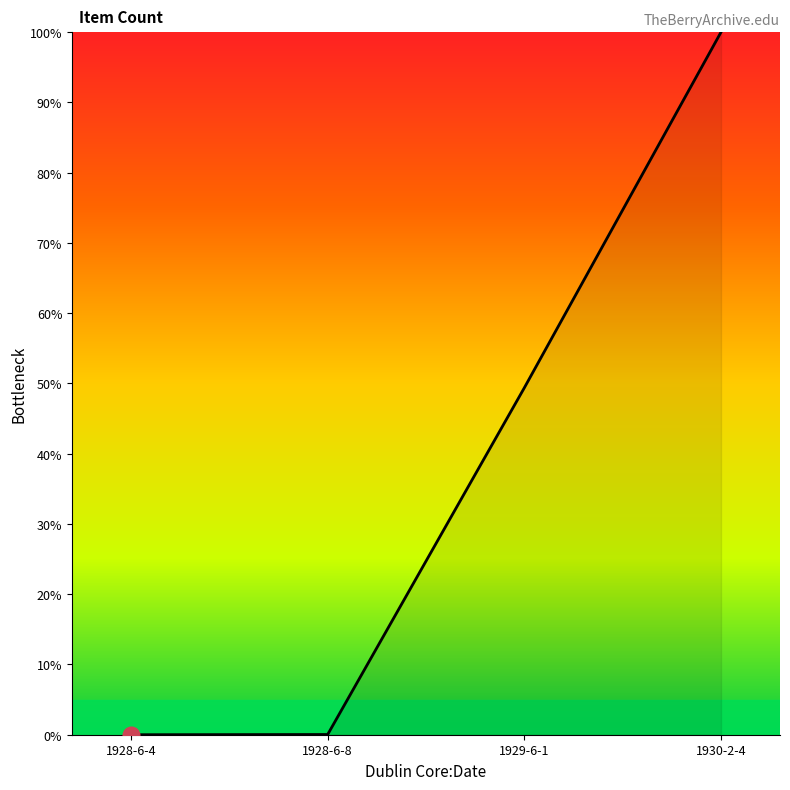

What position from the left is 1930-2-4?

4